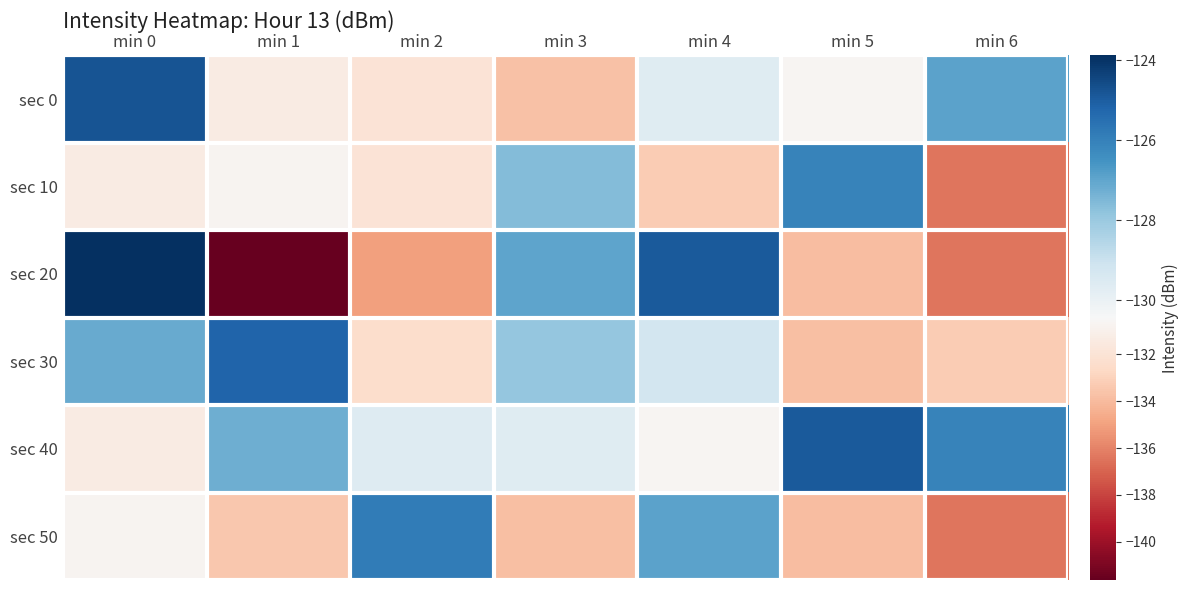

Which has a higher value, min 0 or min 1?

min 0